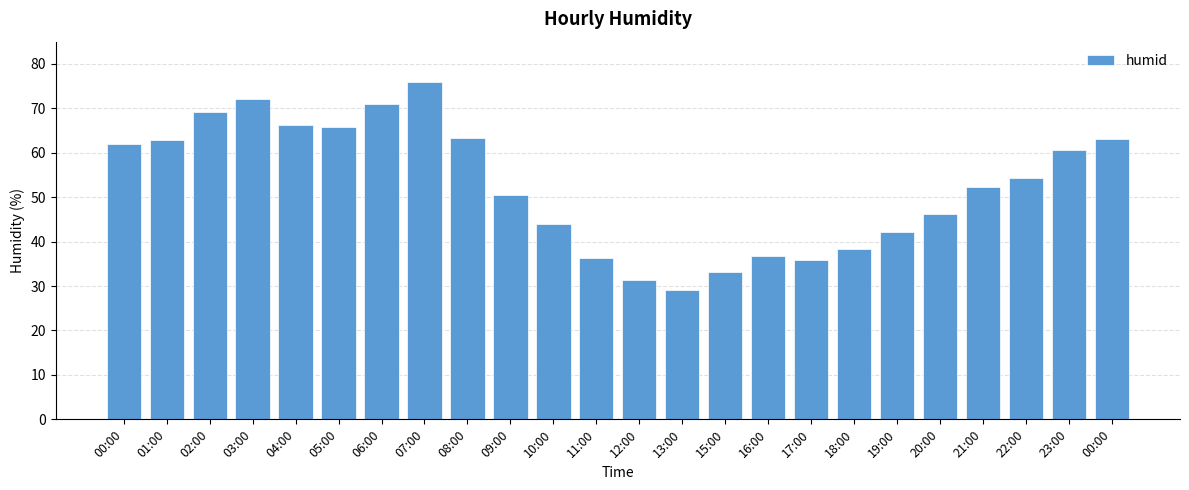

Count the number of values greater than 54.

12